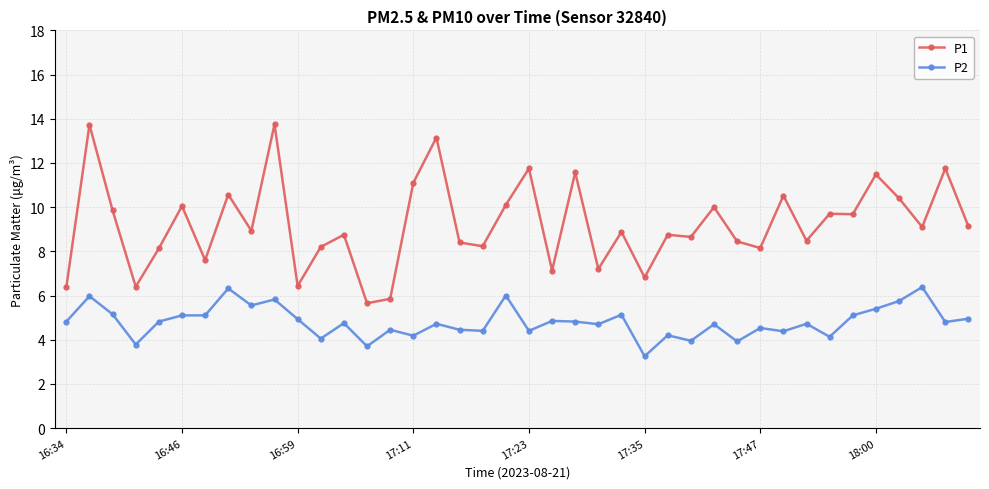

Rank the series by their maximum value, from lowest to highest.

P2, P1